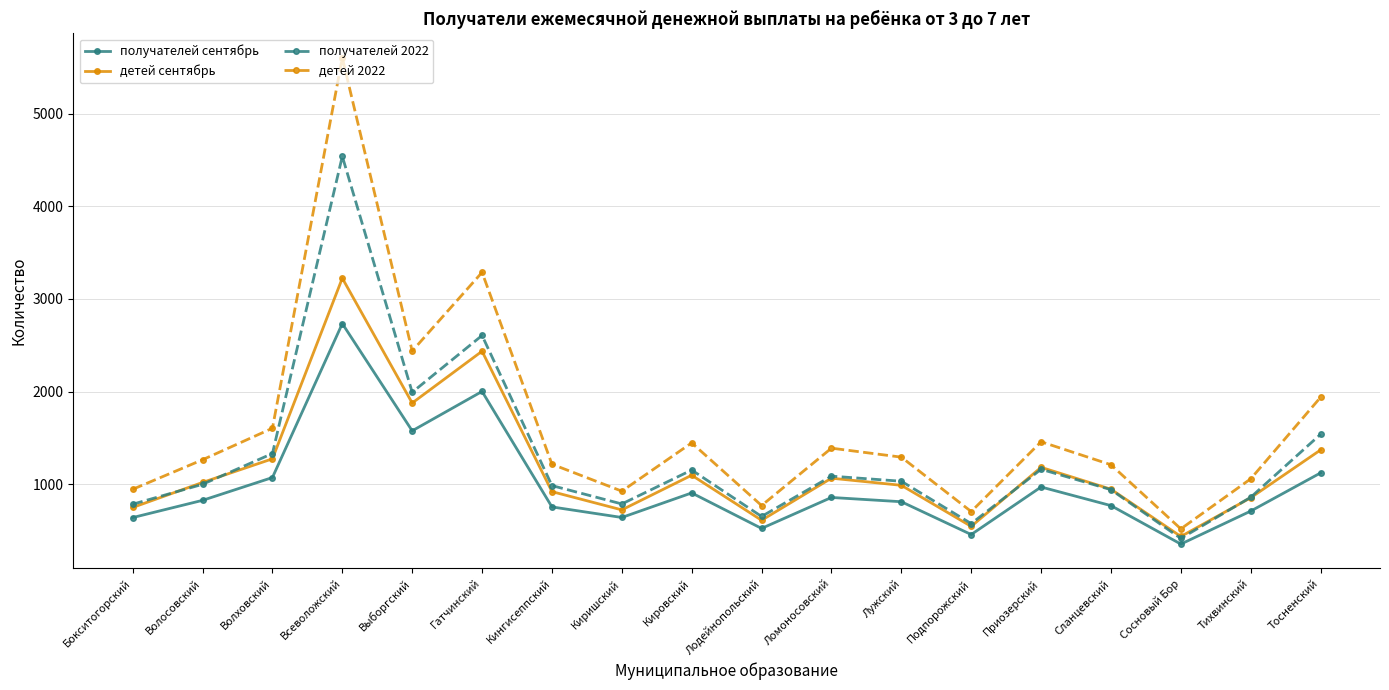

True or false: детей сентябрь and детей 2022 intersect in this chart.

False